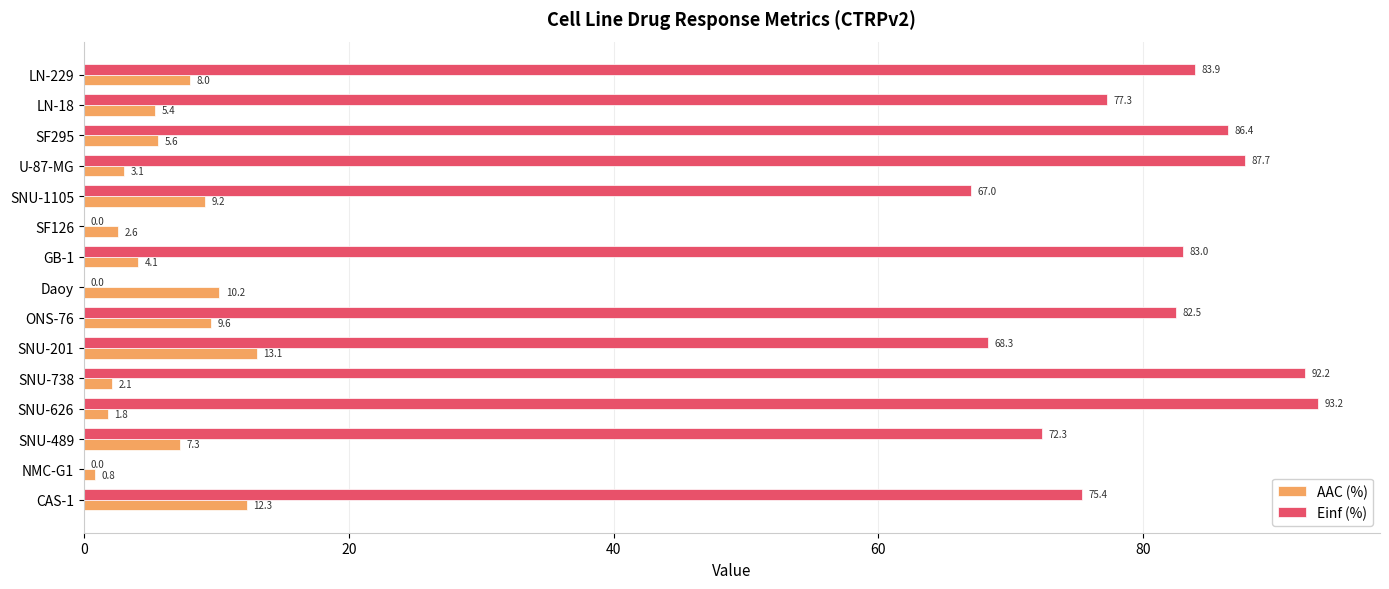

What is the total value across all series at U-87-MG?

90.8